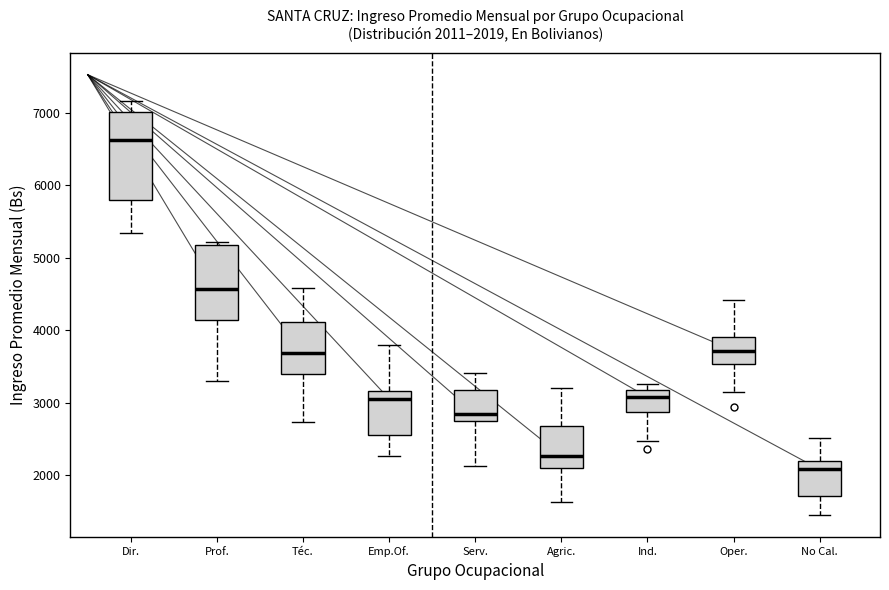

Comparing the boxes themselves (not the whiskers), which one is the tallest?

Dir.